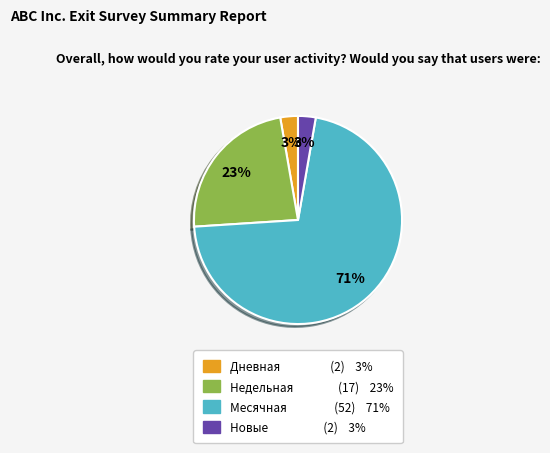

Does any single category account for the majority?

Yes